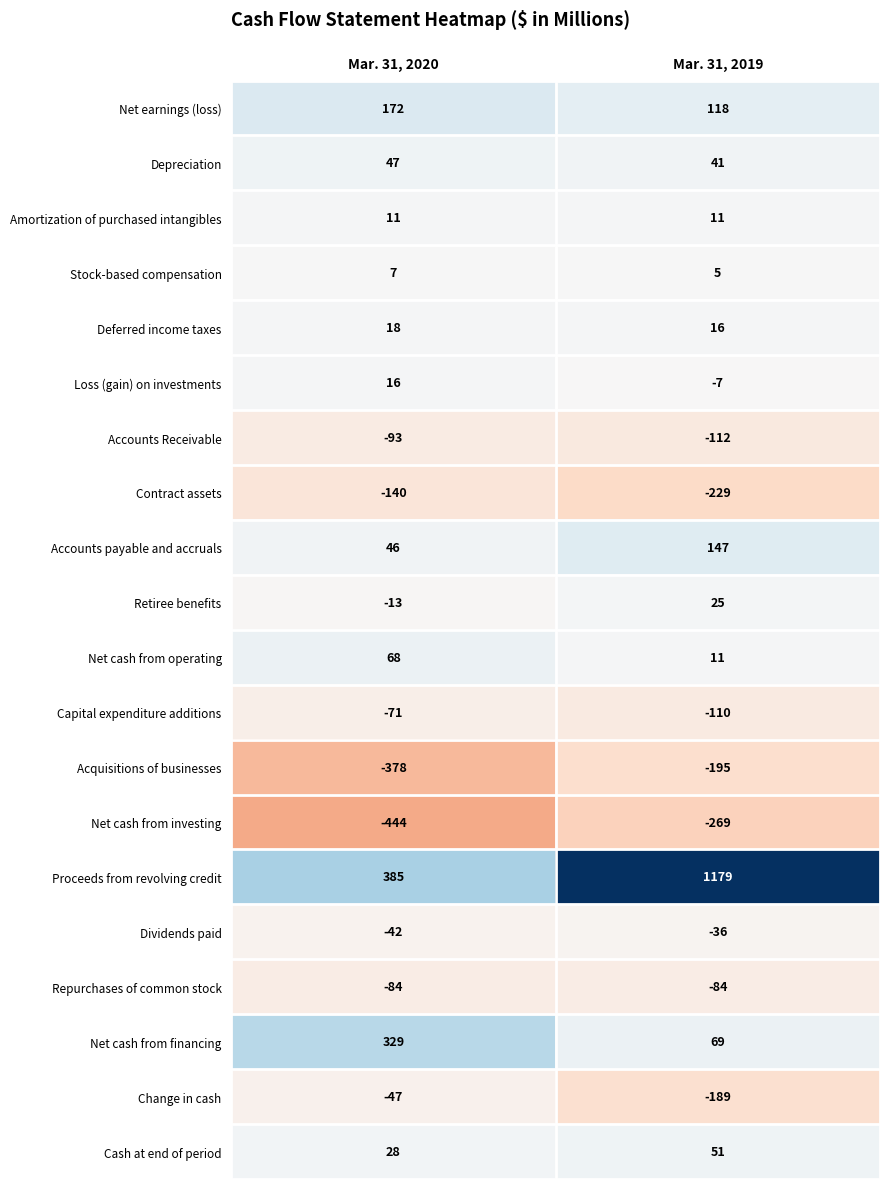

How many distinct data groups are displayed?

20